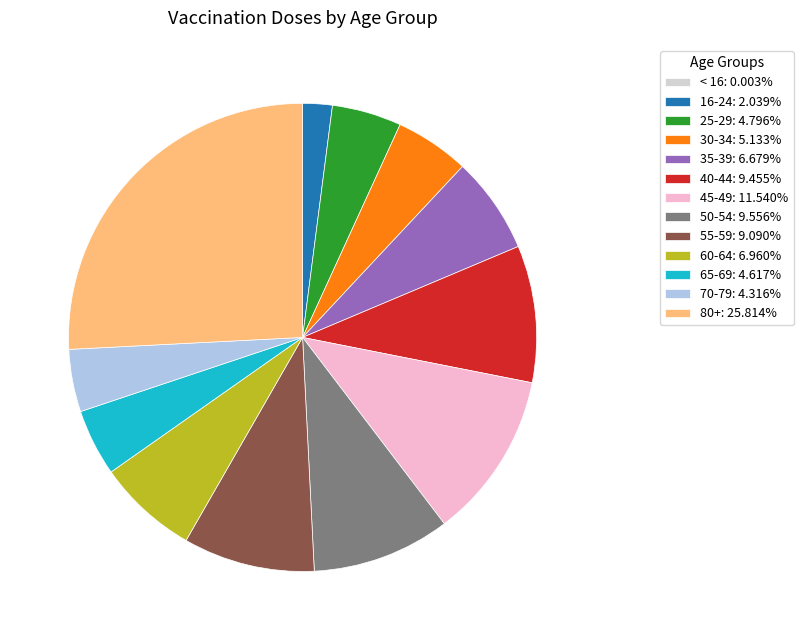

What is the ratio of the value at 80+: 25.814% to the value at 55-59: 9.090%?

2.8